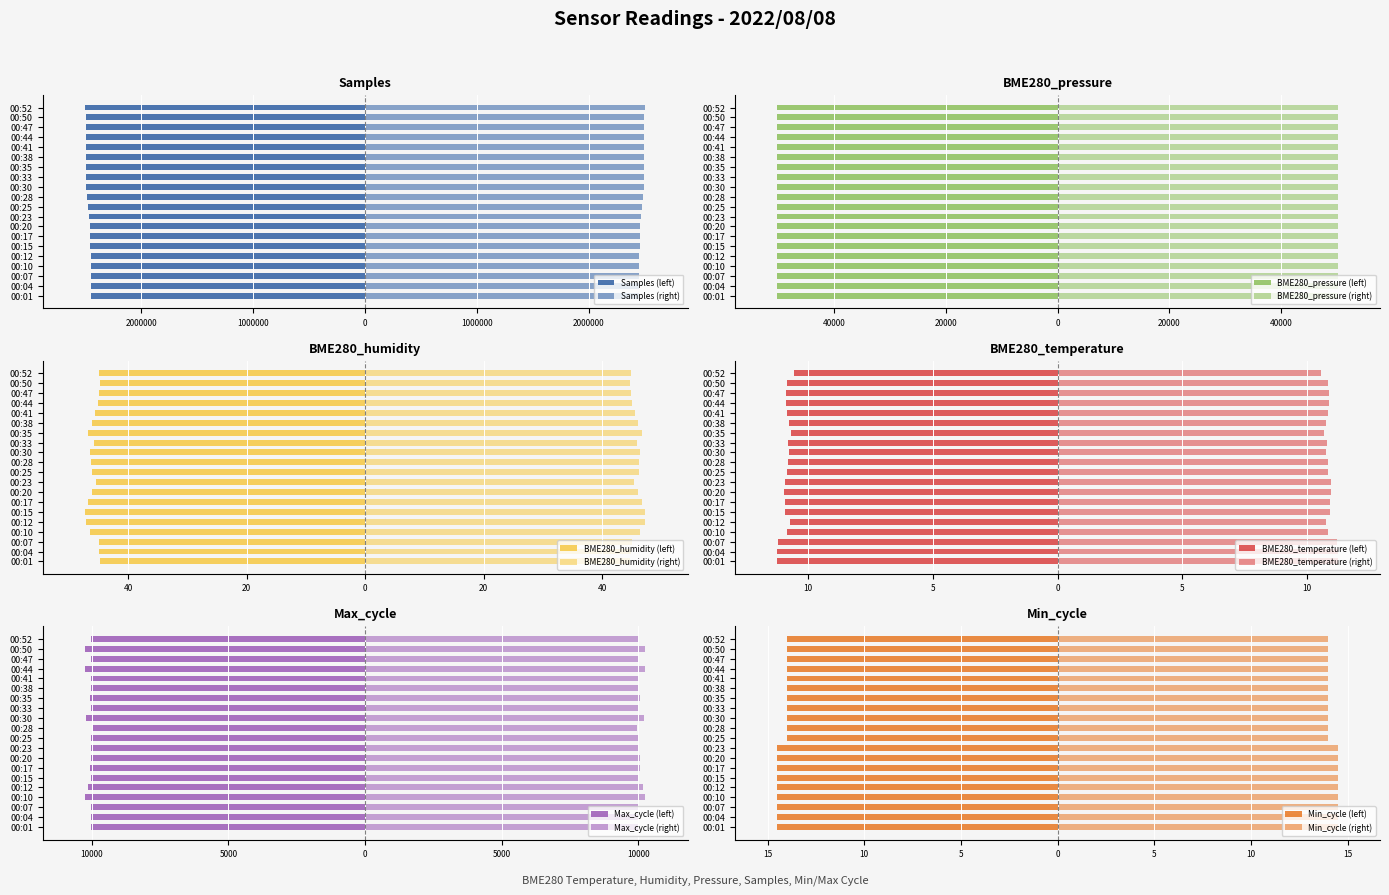

What is the sum of all BME280_pressure values?

-1002138.7